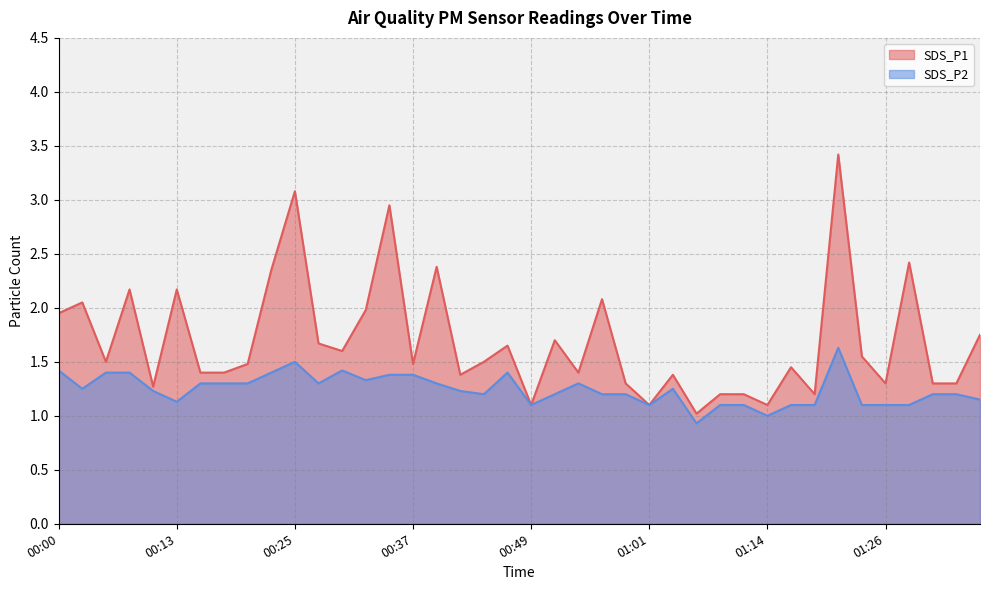

What is the greatest value displayed?

3.4